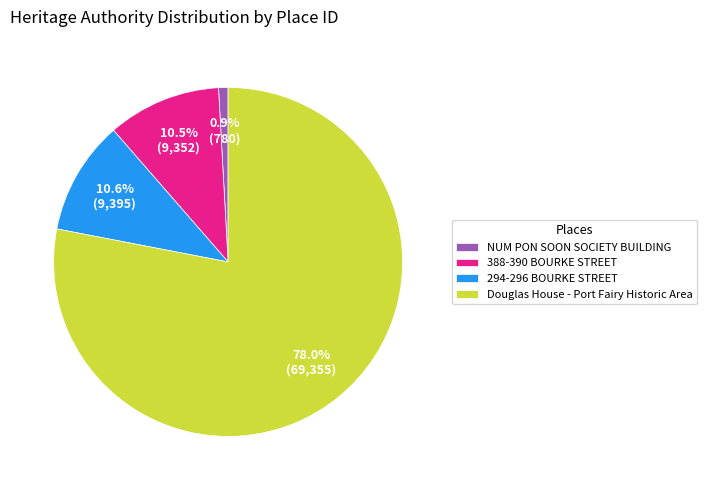

Does Douglas House - Port Fairy Historic Area represent more than half of the total?

Yes